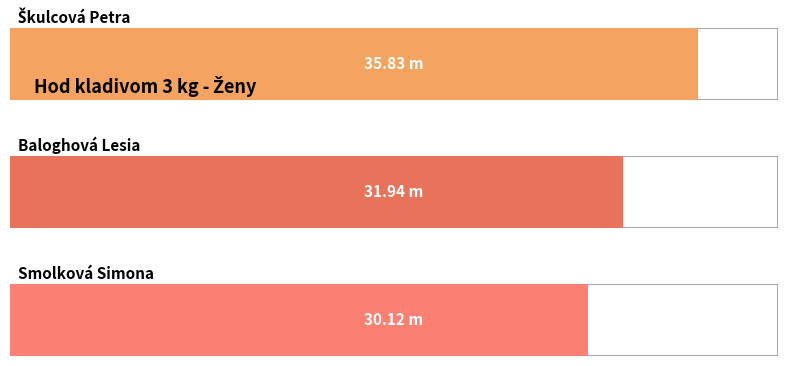

Is it true that the value at Smolková Simona is 40.2?

False